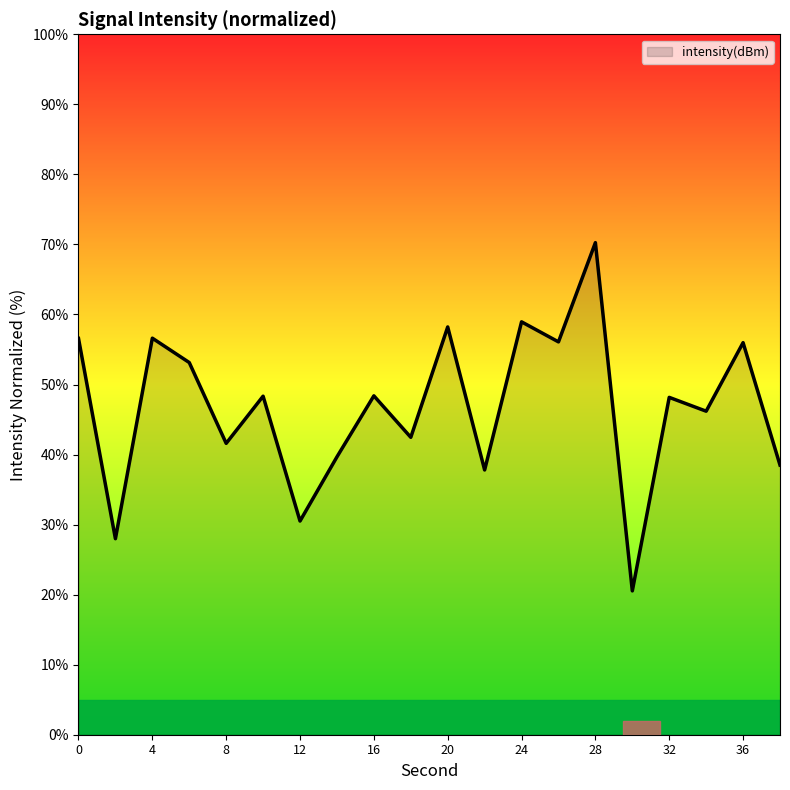

What is the difference between the maximum and minimum values?

49.7